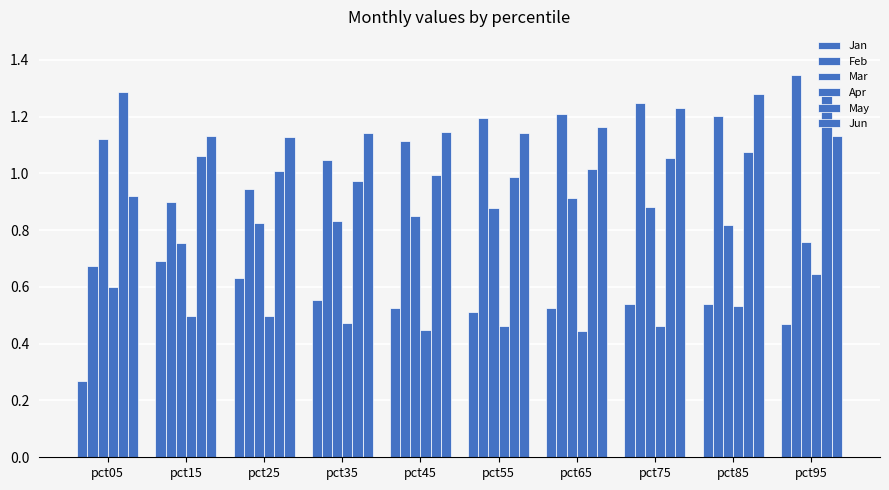

What is the value of the Jun bar at the 10th from the left?

1.1